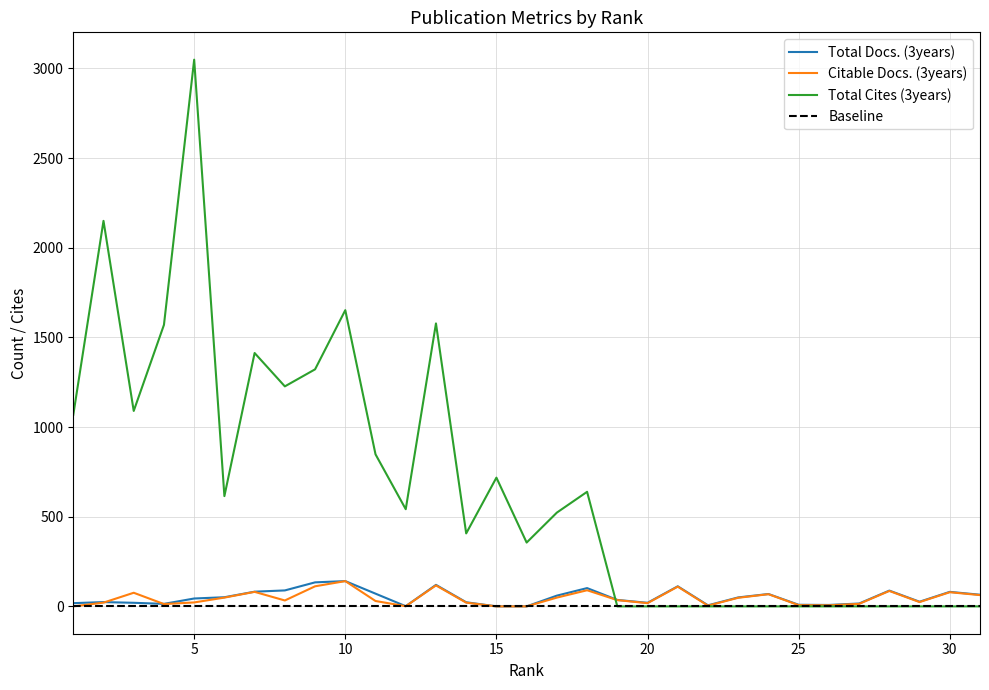

At 30, list the series in order from smallest to largest.

Total Cites (3years), Citable Docs. (3years), Total Docs. (3years)